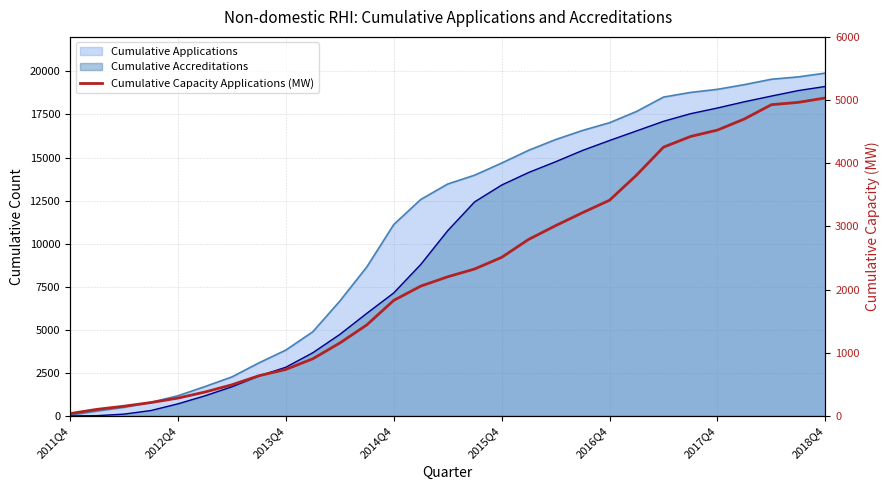

True or false: there are more than 2 points higher than both neighbors.

False